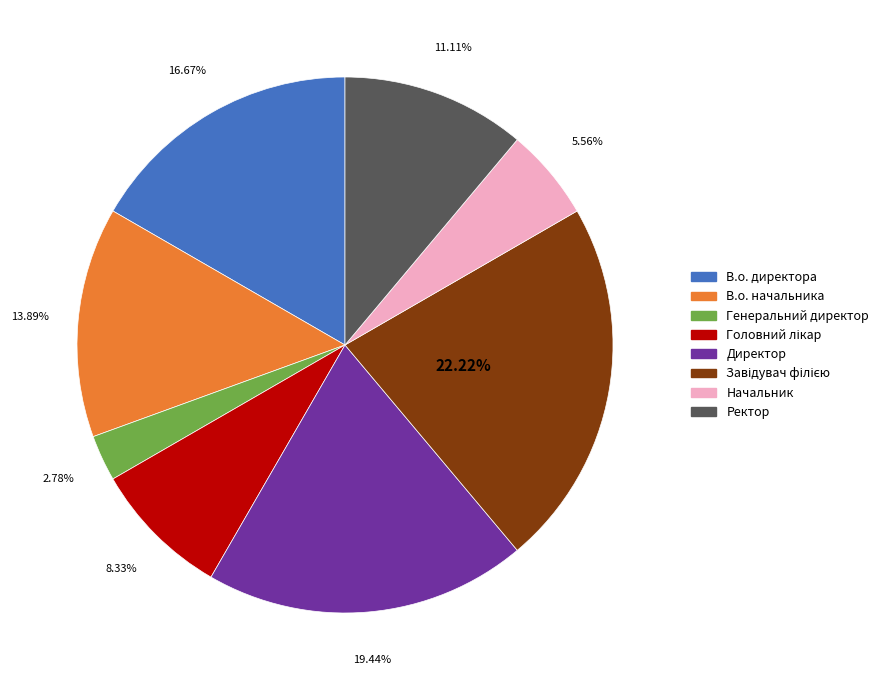

What percentage is NOT represented by Ректор?

88.9%